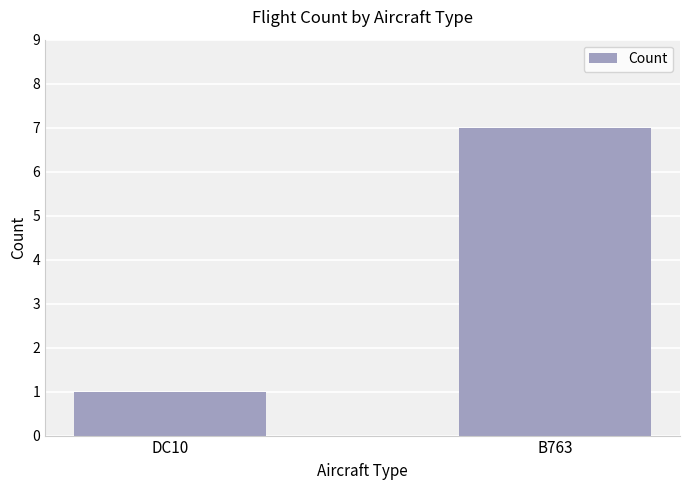

What is the maximum value shown in the chart?

7